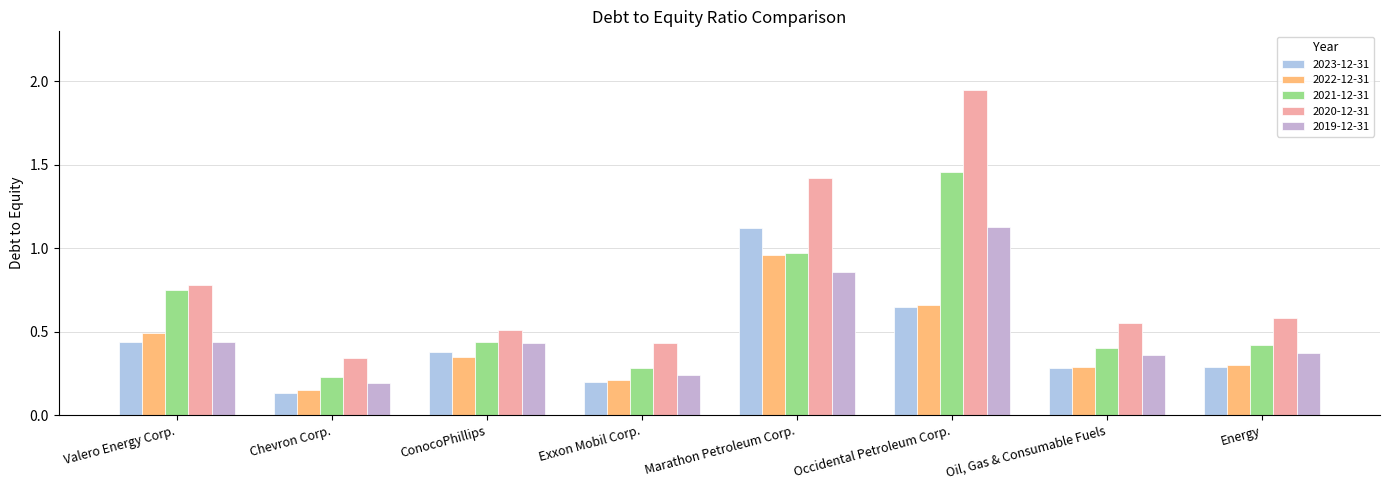

How many bars are there in each group?

5